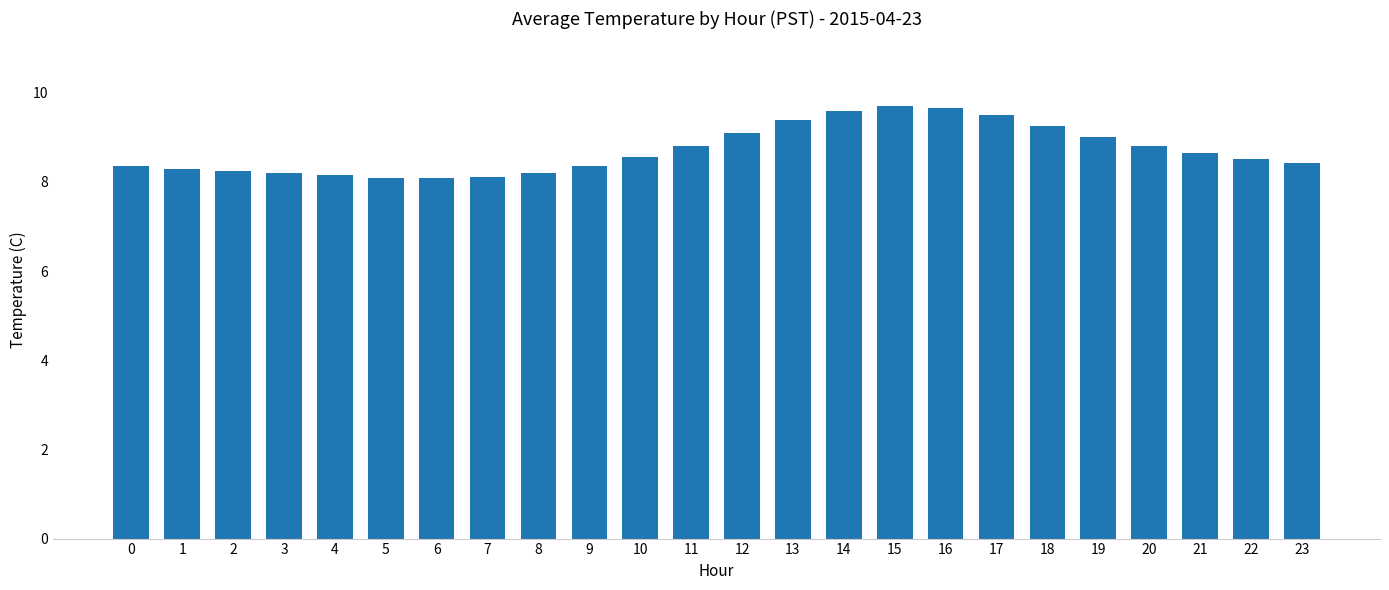

Does the chart contain stacked bars?

No